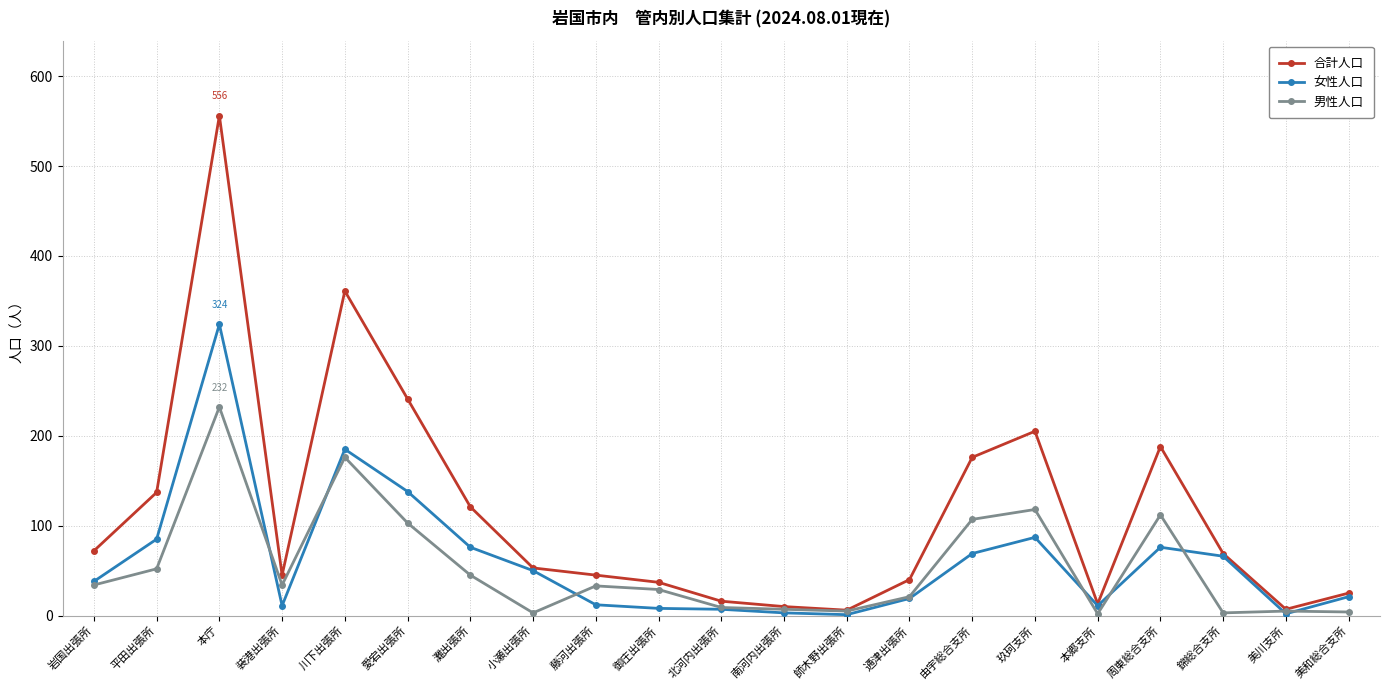

What is the greatest value displayed?

556